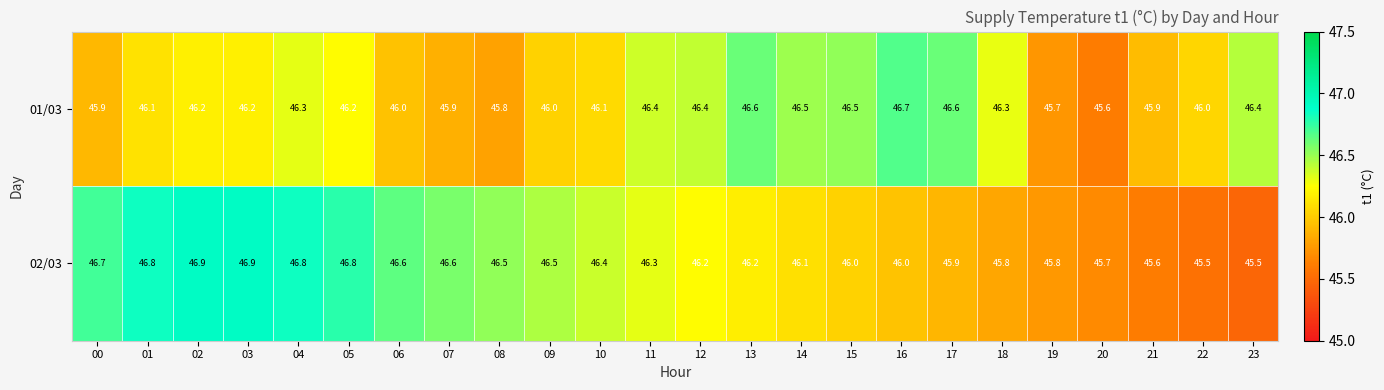

Is it true that 02/03 equals 81.3 at 01?

False